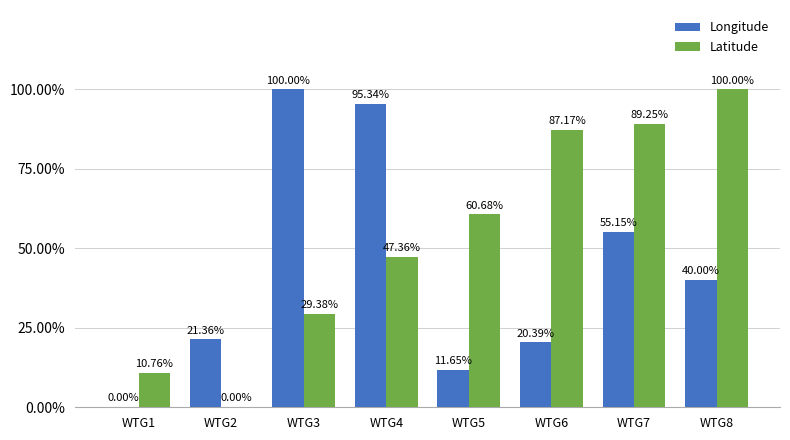

Between WTG1 and WTG6, which series saw the biggest shift?

Latitude